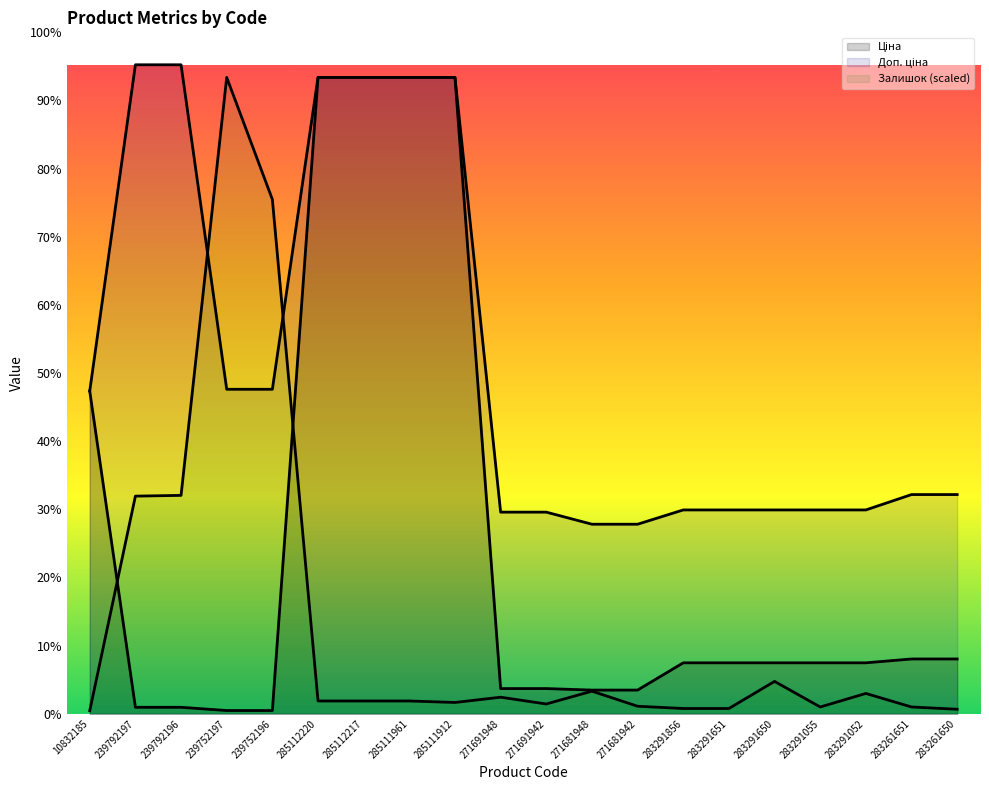

True or false: Ціна and Доп. ціна cross at least once.

False